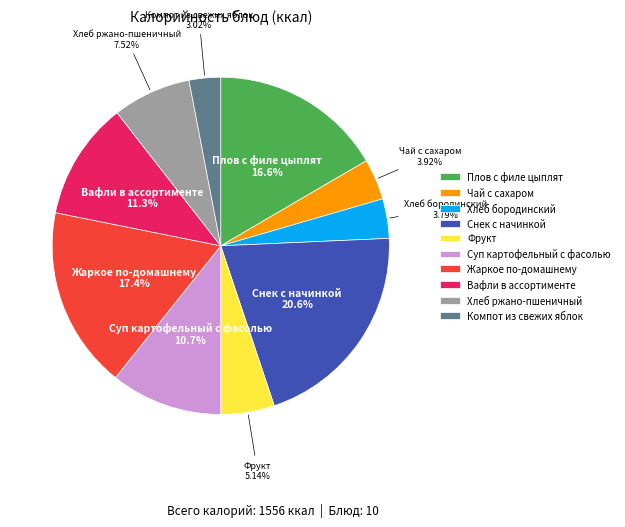

Does any single category account for the majority?

No